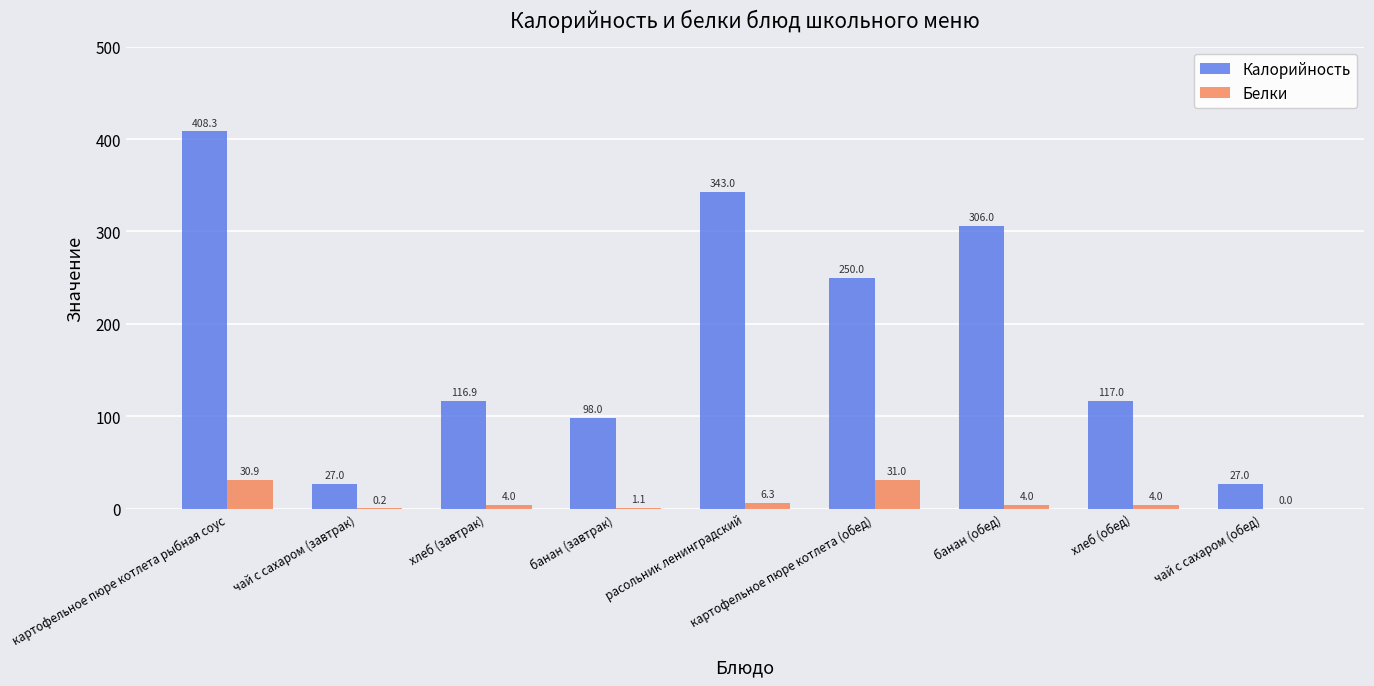

What is the total value across all series at банан (обед)?

310.0